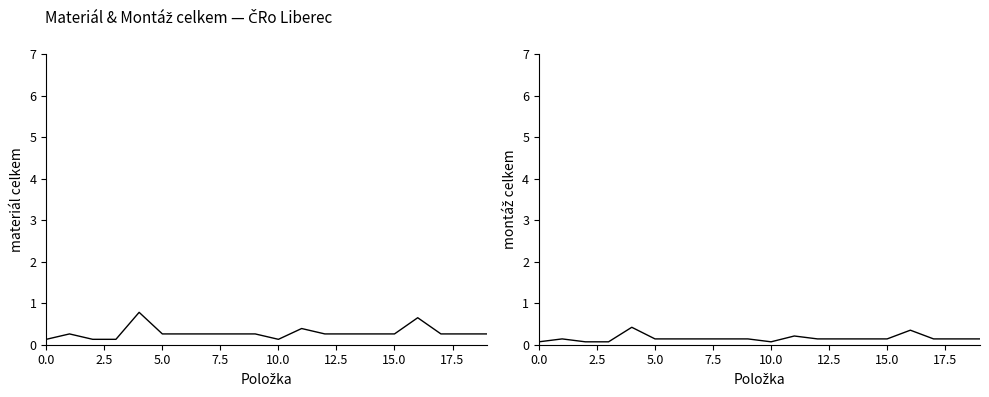

The montáž celkem series shows 0.3 at 11. True or false?

False